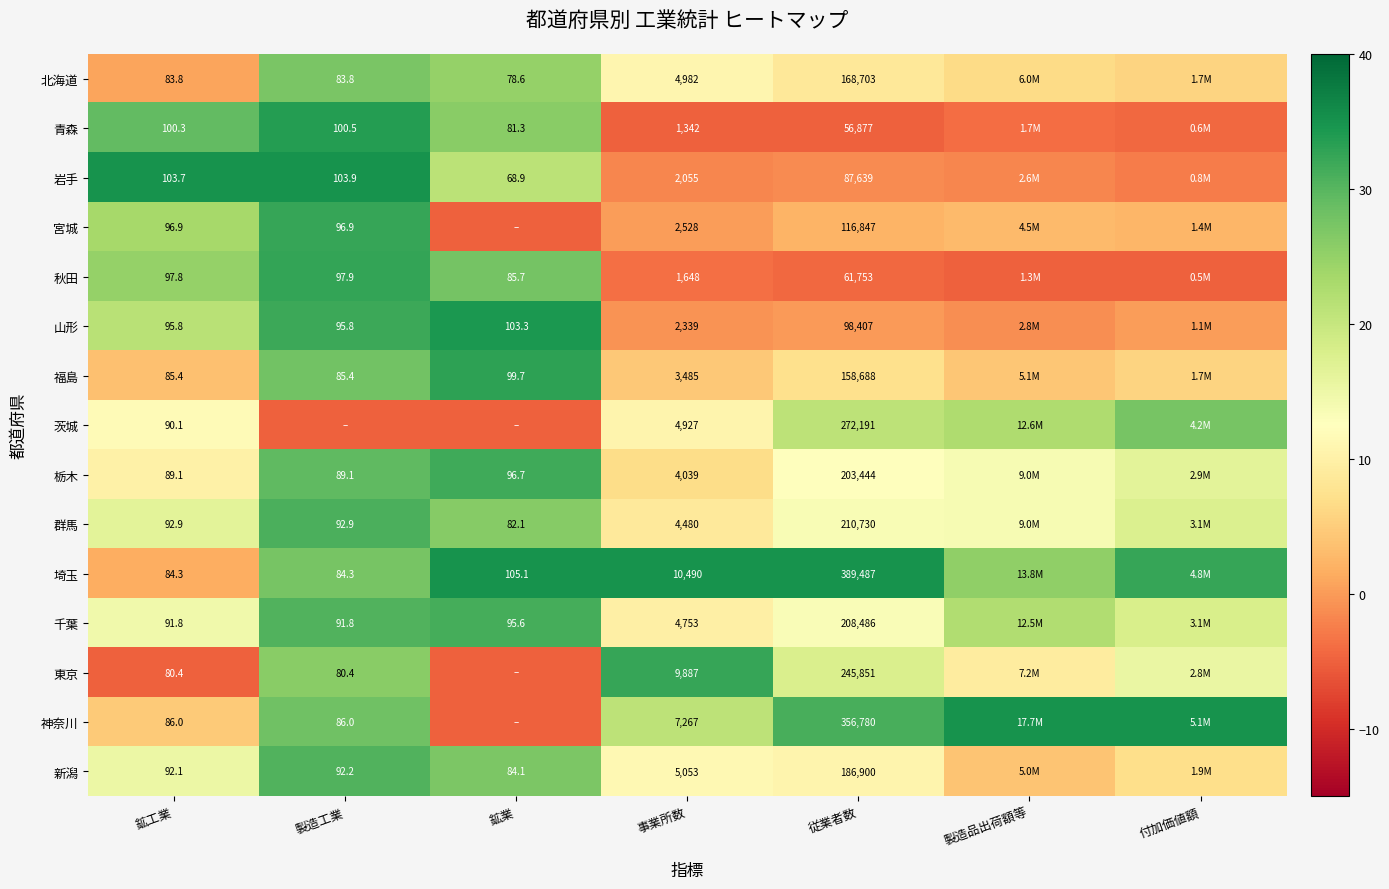

Is the value of 秋田 at 鉱工業 greater than the value of 茨城 at 事業所数?

No